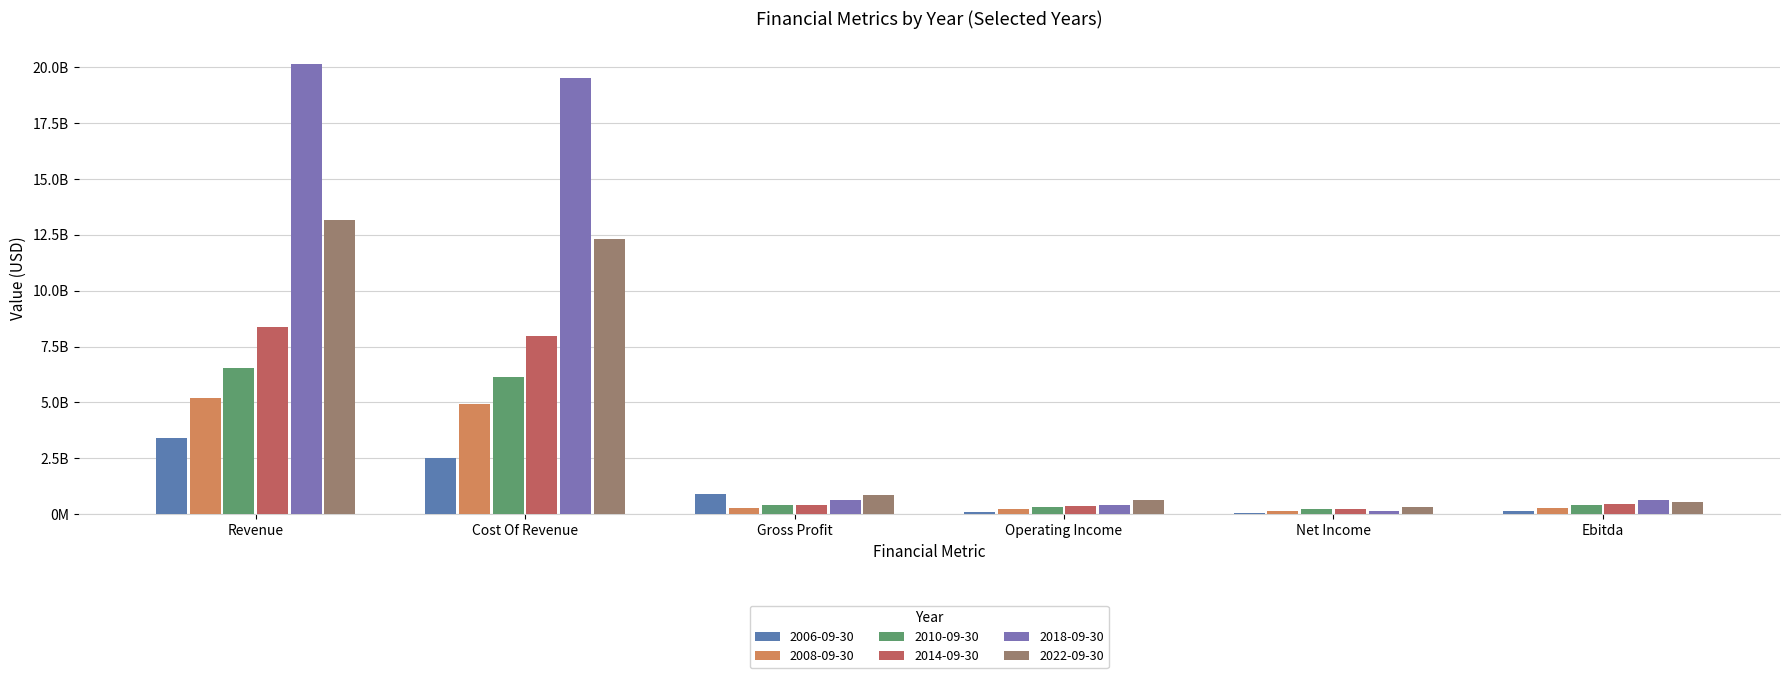

What is the sum of the 2018-09-30 values at Gross Profit and Ebitda?

1302563000